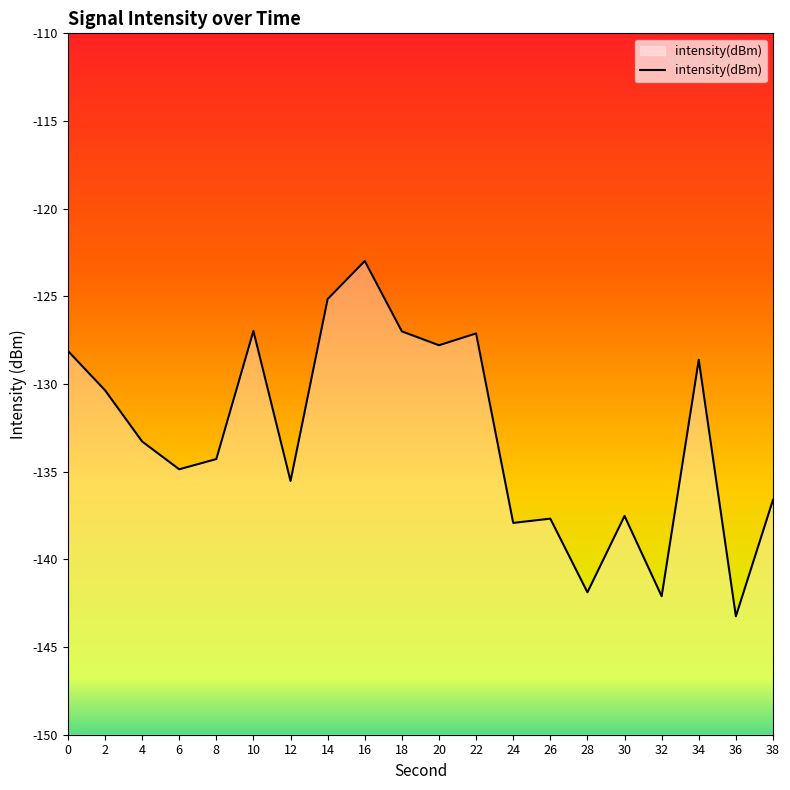

How many points are higher than both their immediate neighbors (excluding endpoints)?

6